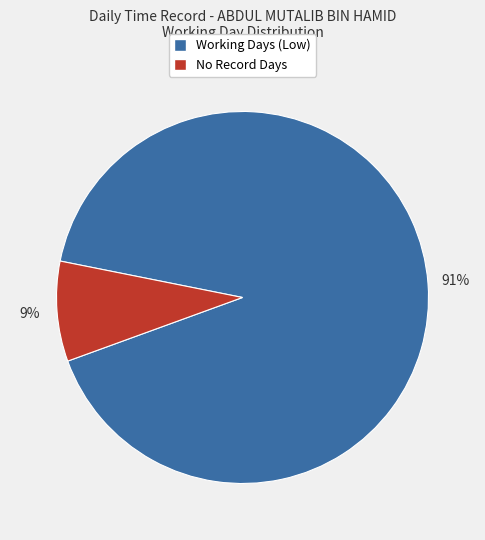

Is there a majority slice in this chart?

Yes